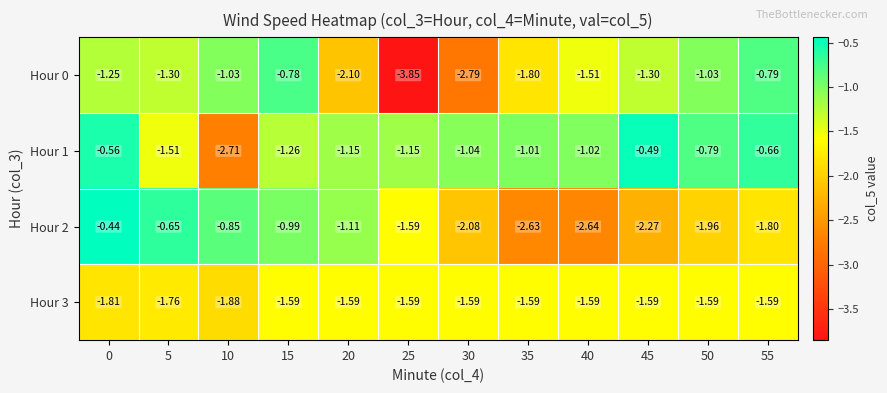

What is the difference between the highest and lowest values at 0?

1.4